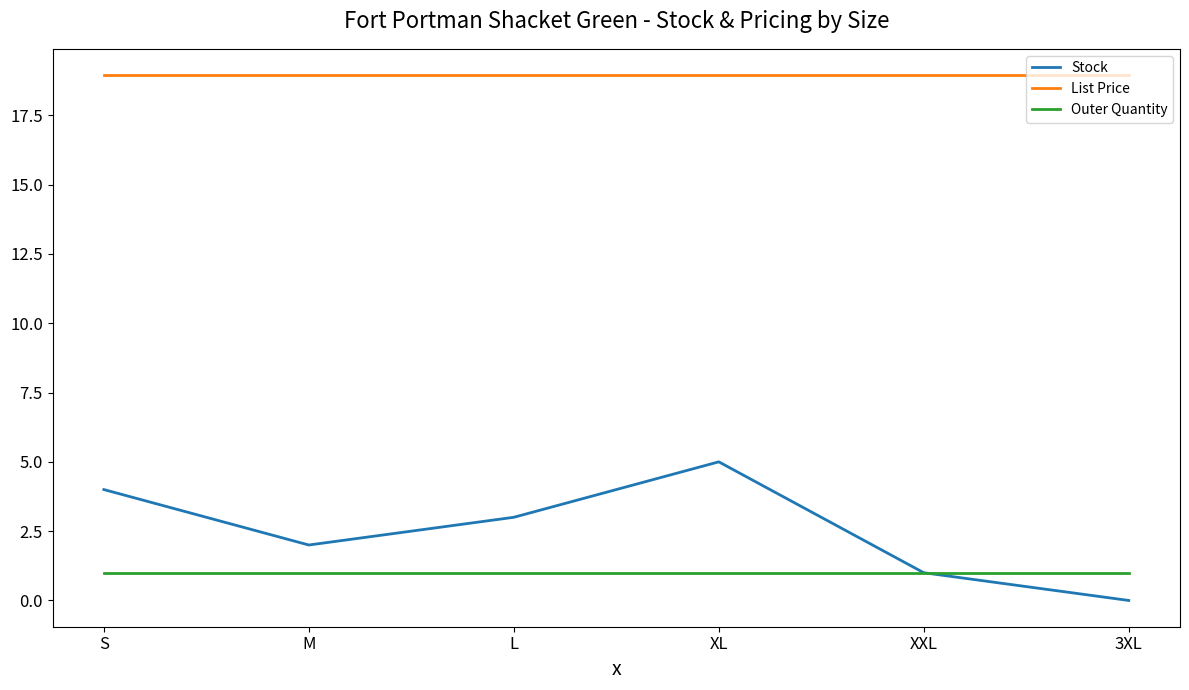

What position from the right is S?

6